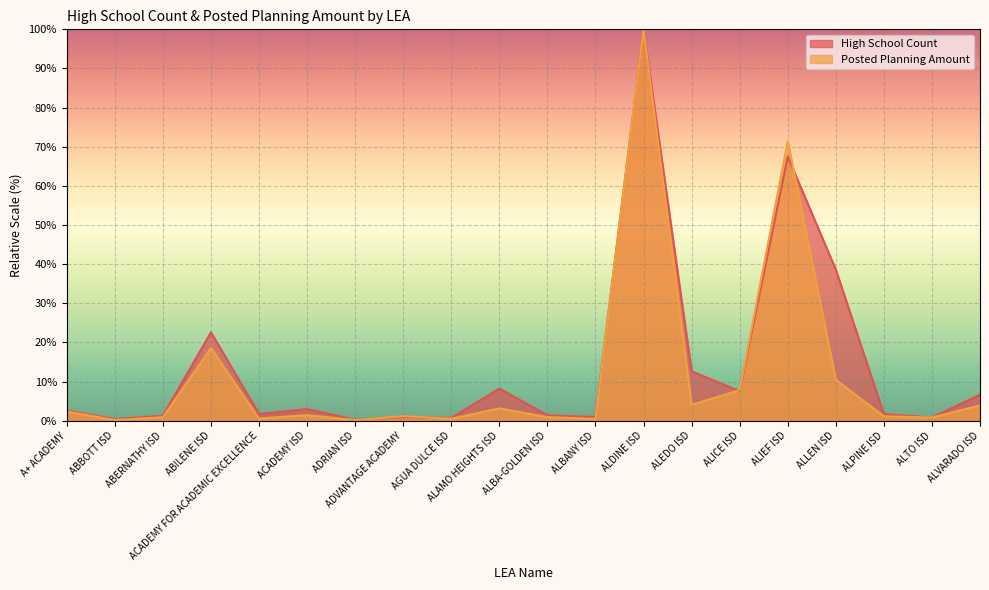

What are all the series names shown in the legend?

High School Count, Posted Planning Amount